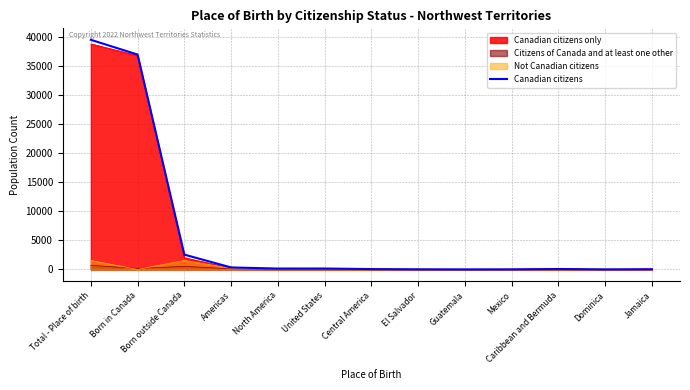

How many lines are shown in the chart?

4